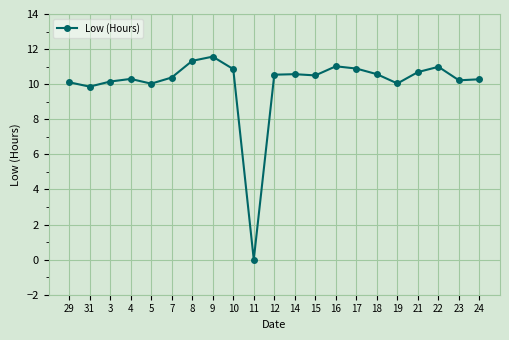

Where is the data nearest to the value 5?

31